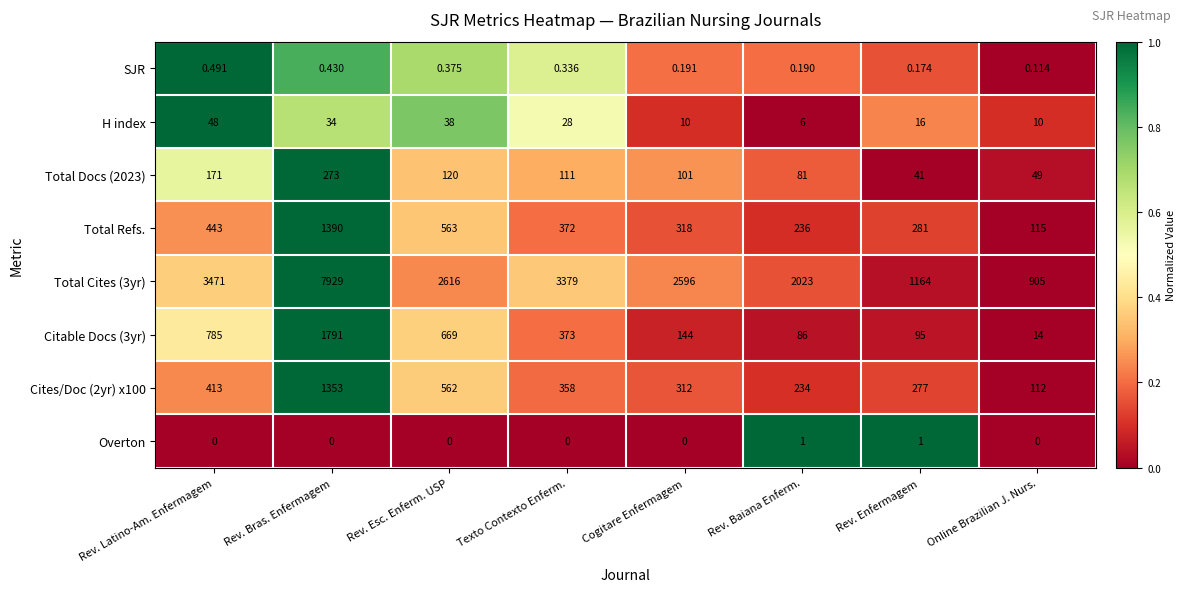

Which series has the largest total across all categories?

Total Cites (3yr)